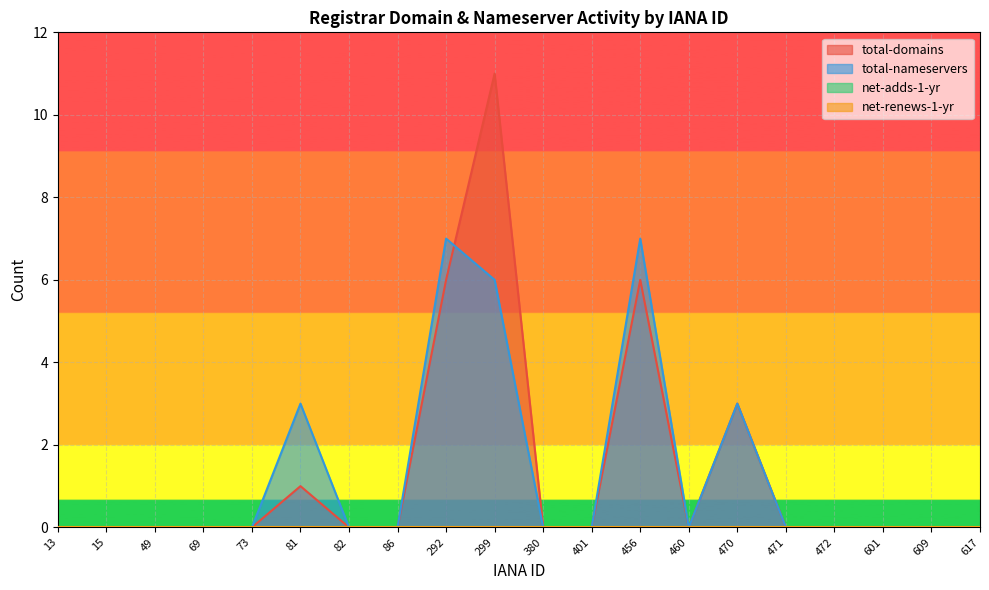

At which category is the sum across all series the highest?

299